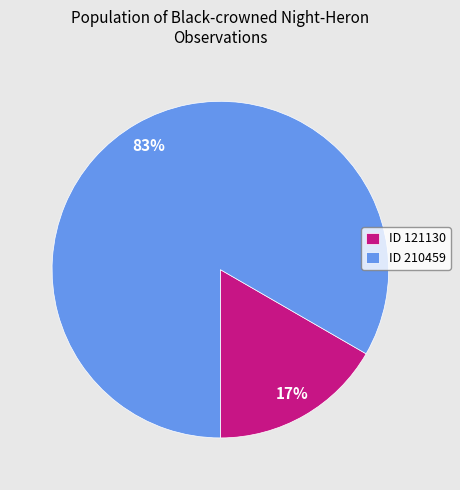

To the nearest percent, what is the average slice percentage?

50%